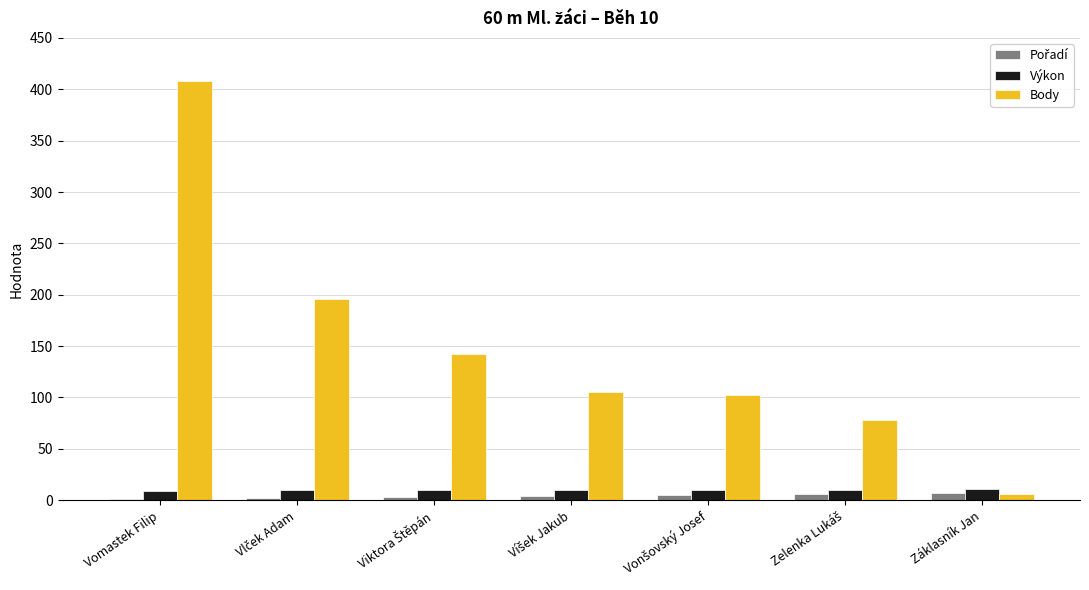

Which series has the largest total across all categories?

Body